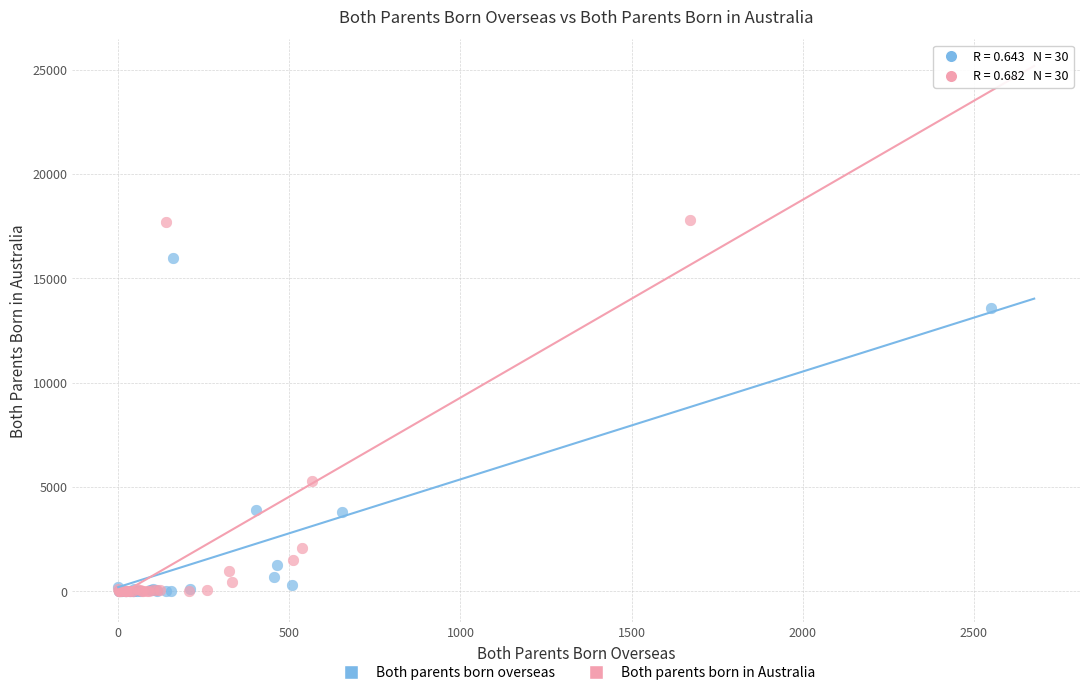

Which series has the largest Y range (max minus min)?

Both parents born in Australia